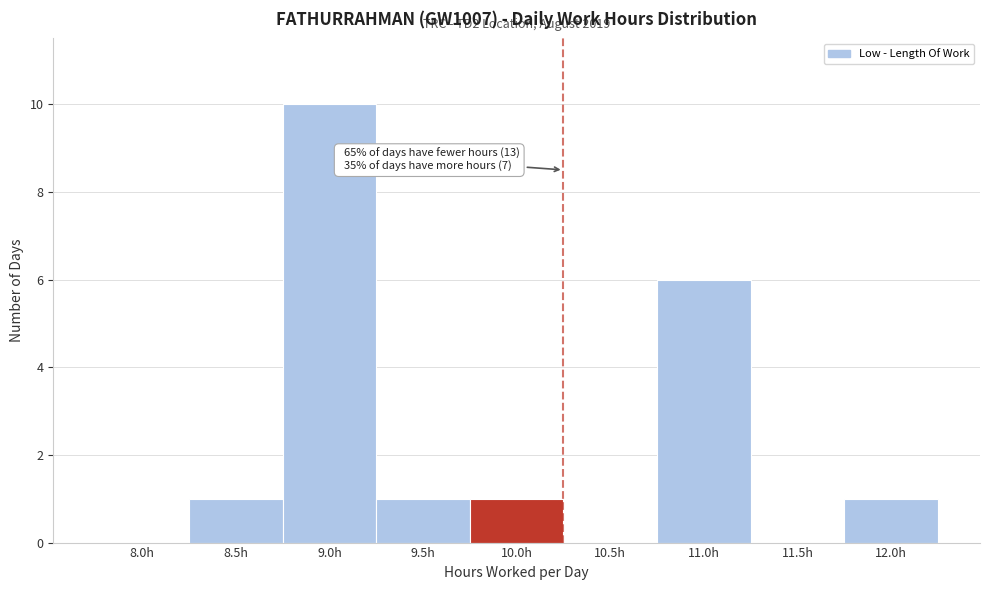

The chart shows a value of 1 at 10.0h. True or false?

True